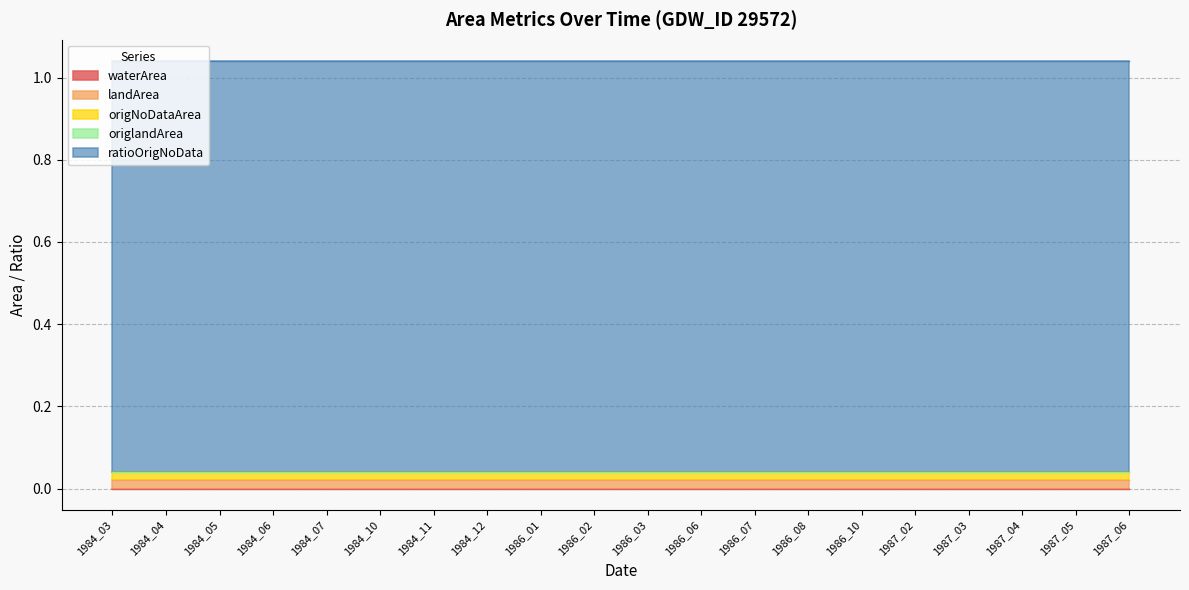

Which series changed the most between 1984_10 and 1986_06?

waterArea